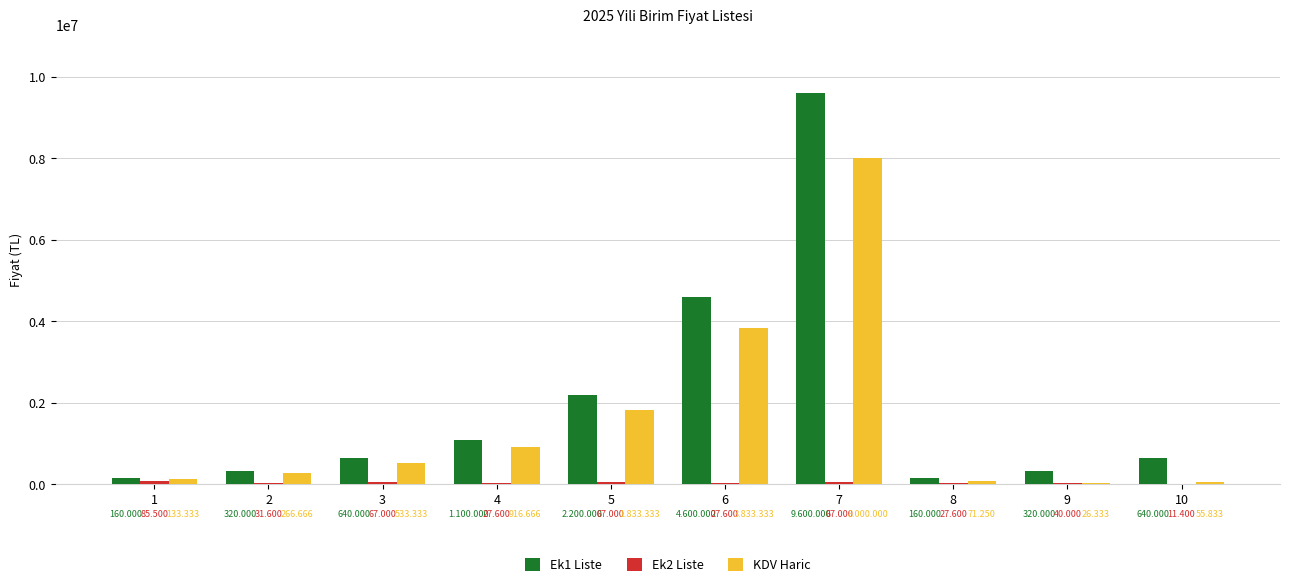

Are the bars grouped side by side (vs. stacked)?

Yes